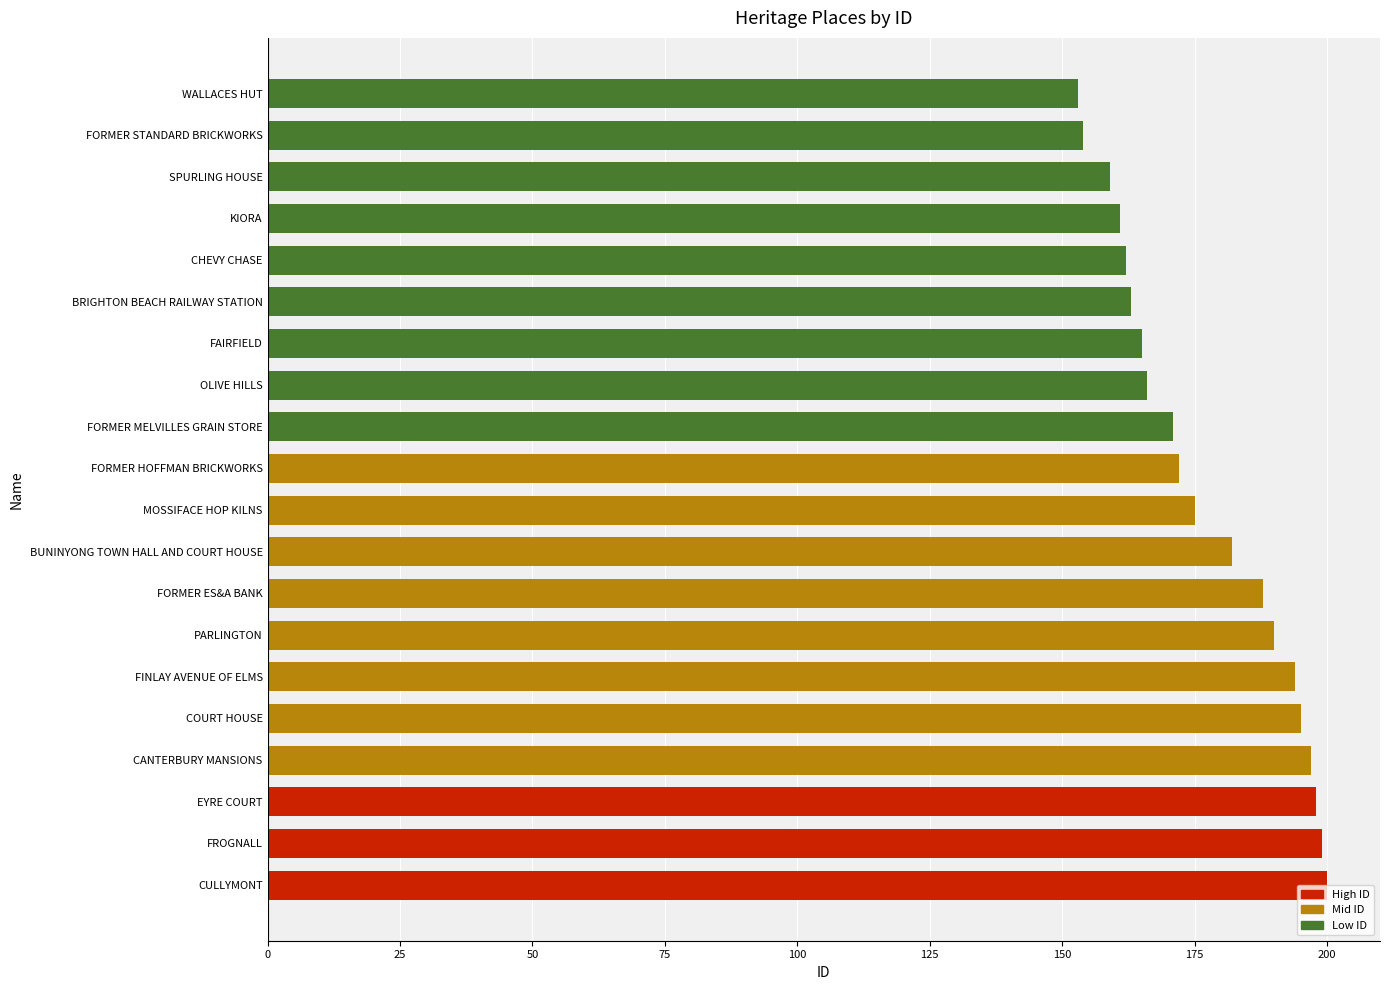

What is the difference between the maximum and minimum values?

47